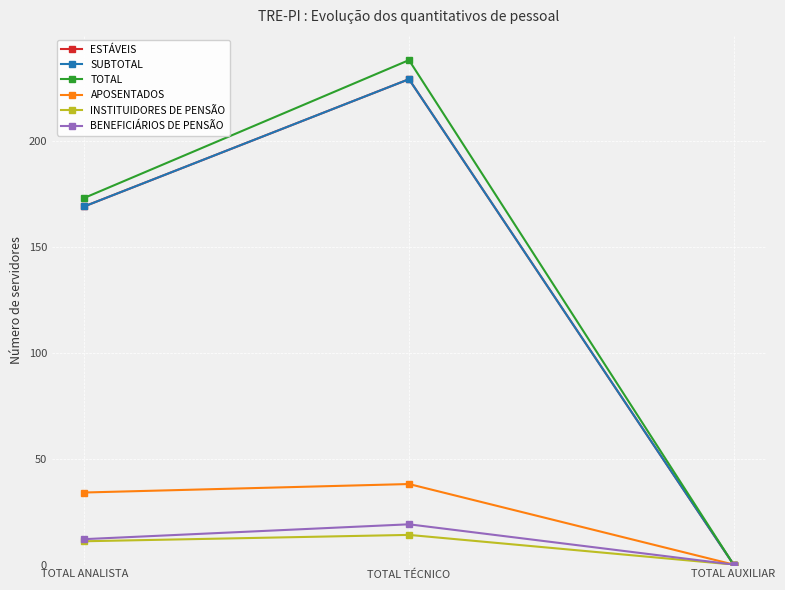

Which series has the largest total across all categories?

TOTAL